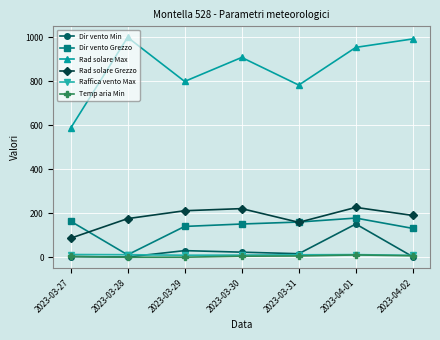

True or false: Rad solare Max has more than 2 points higher than both neighbors.

False